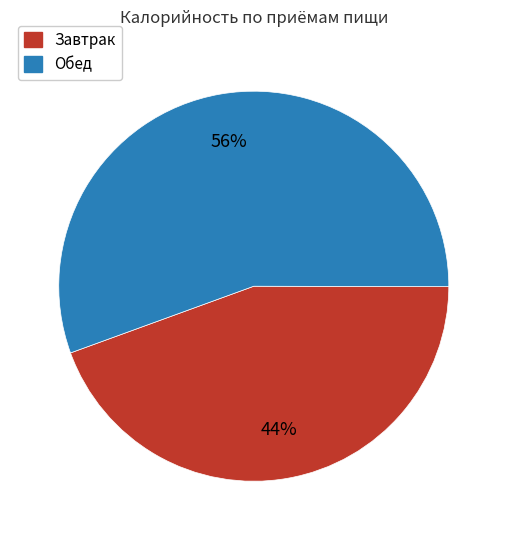

Is there a majority slice in this chart?

Yes